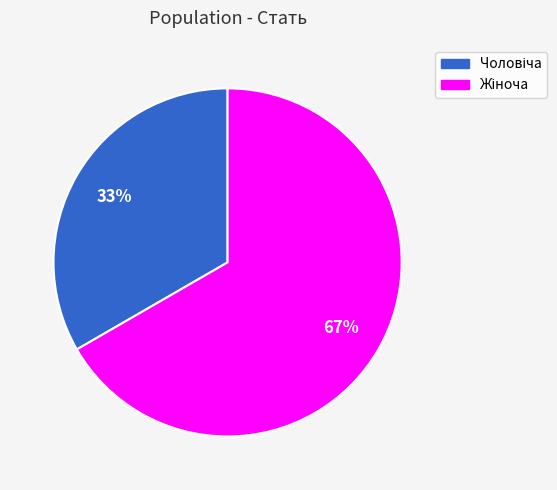

To the nearest percent, what is the average slice percentage?

50%